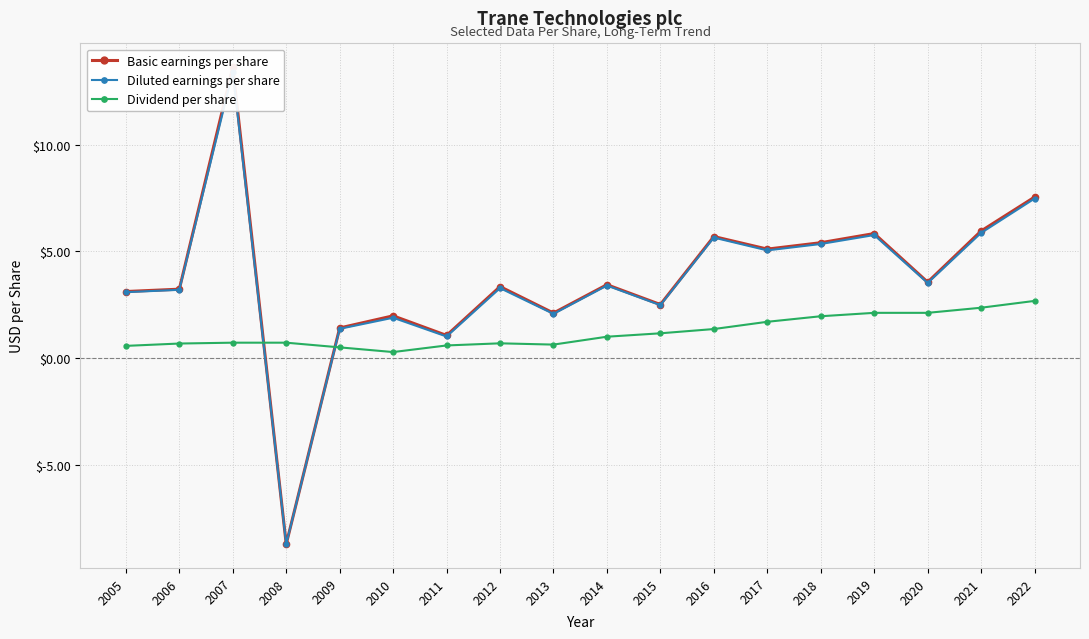

The Basic earnings per share series shows 2.0 at 2010. True or false?

True